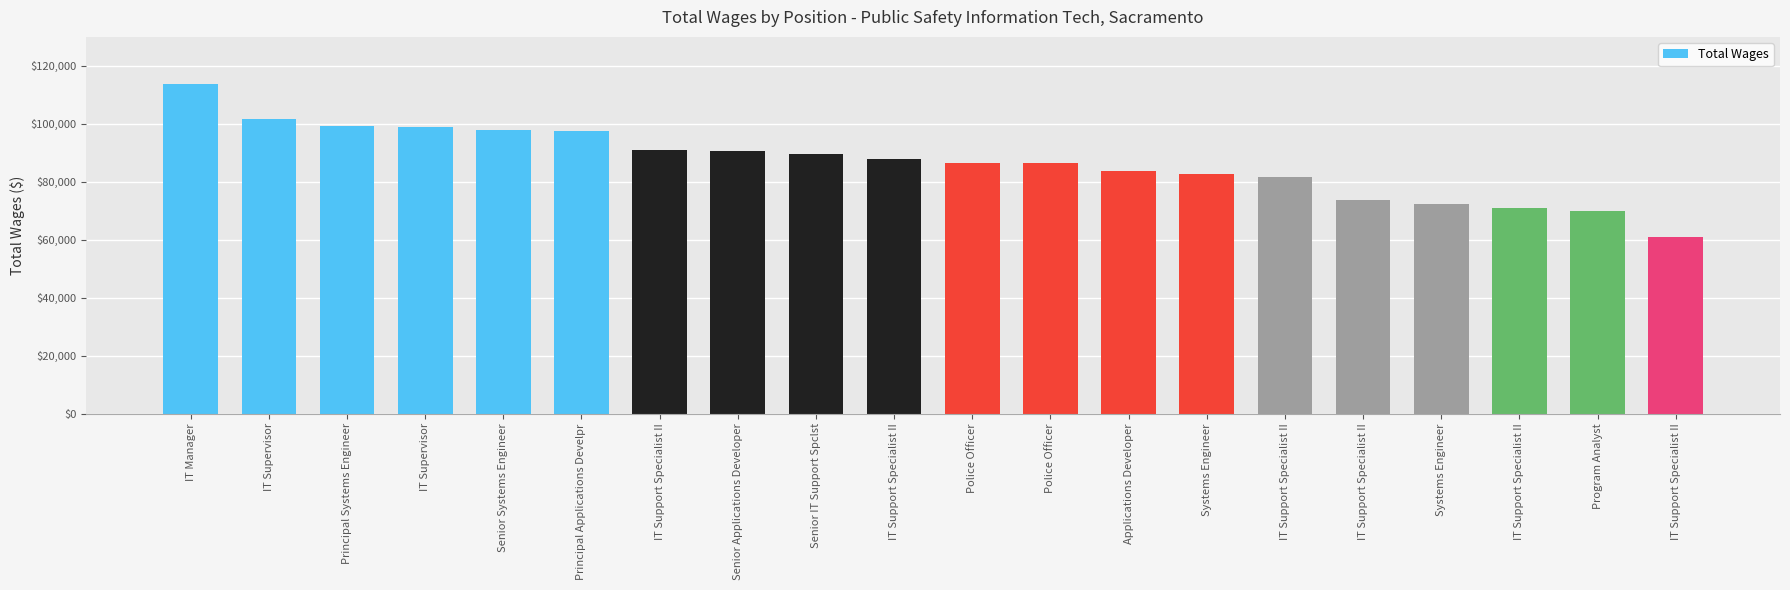

What is the change in value from Systems Engineer to IT Support Specialist II?

-1267